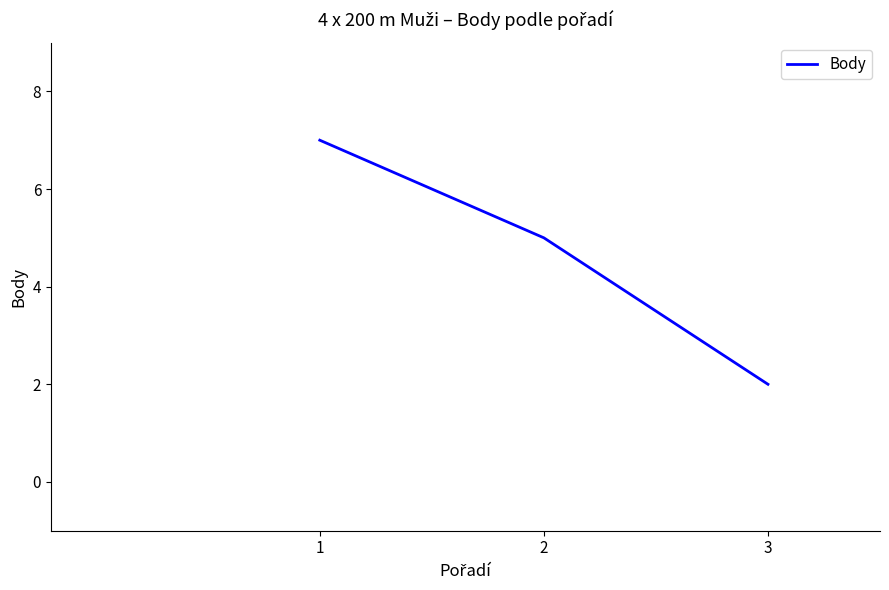

What value does the data have at 1?

7